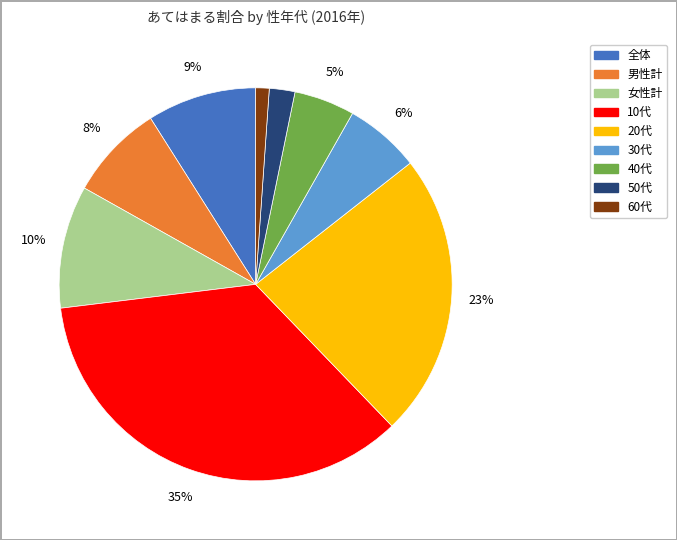

To the nearest percent, what is the average slice percentage?

11%